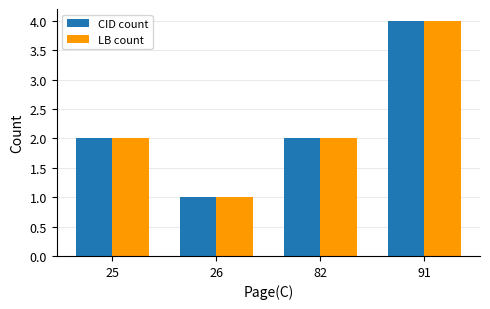

At which category is the sum across all series the highest?

91